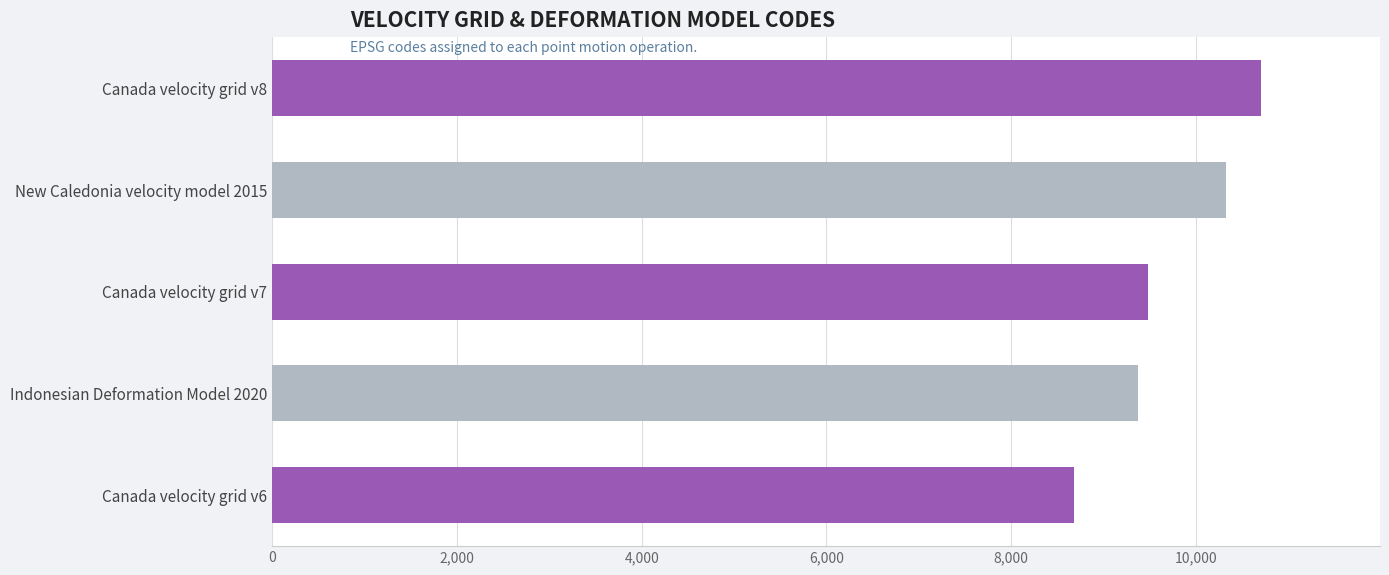

Reading bottom to top, list all the values displayed in this chart.

8676	9375	9483	10323	10707